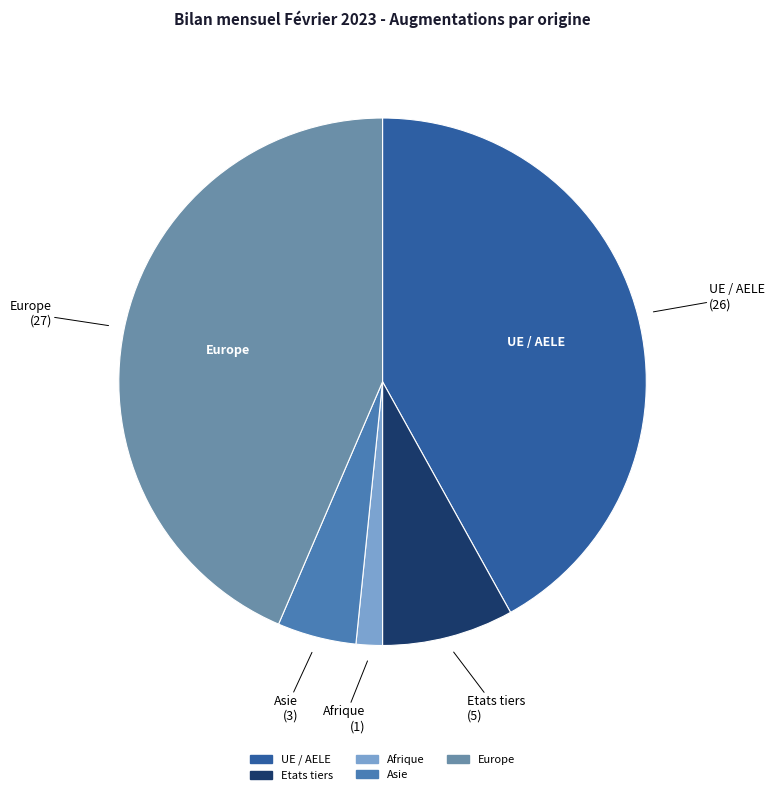

Which slice is the largest?

Europe